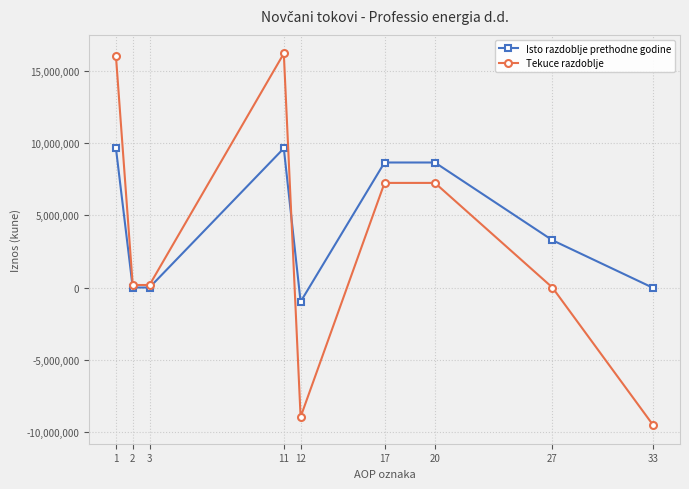

What is the value of the Tekuce razdoblje point at the 4th from the left?

16228973